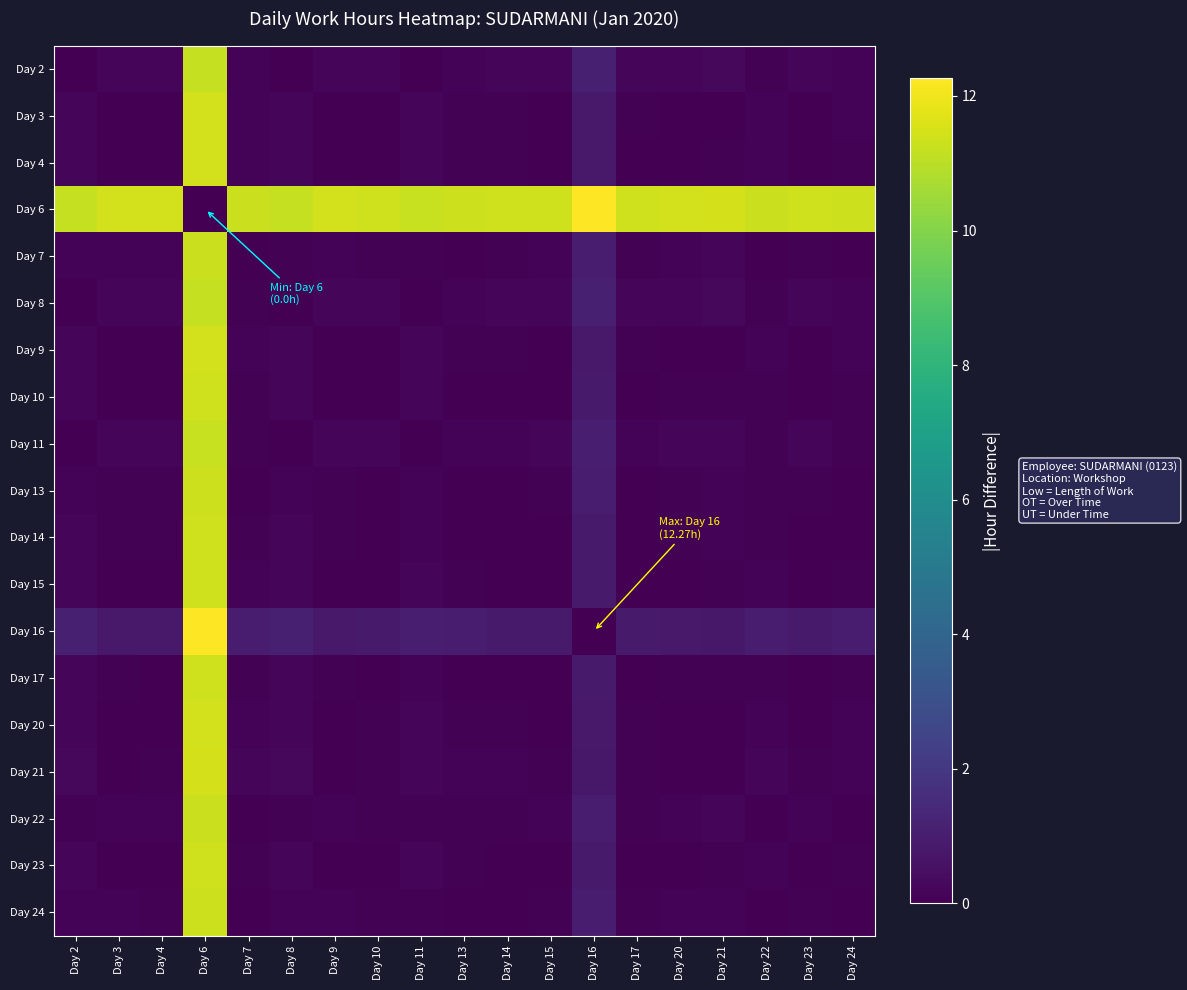

At which category does the chart reach its peak across all series?

Day 16